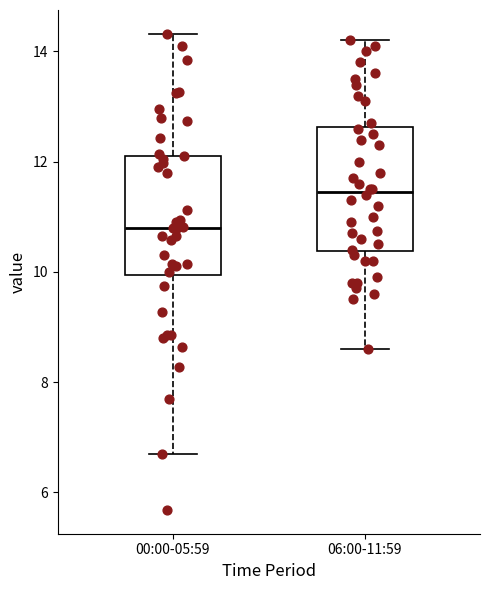

Reading left to right, transcribe this box plot: for each box, give where its median line is, the range the box spans, and where its two whiskers end, as read against the y-axis. The values are not printed on the chart, so give them approximately, as read against the axis.

00:00-05:59: median 10.8, box 10.0 to 12.2, whiskers 6.8 to 14.4
06:00-11:59: median 11.4, box 10.4 to 12.6, whiskers 8.6 to 14.2